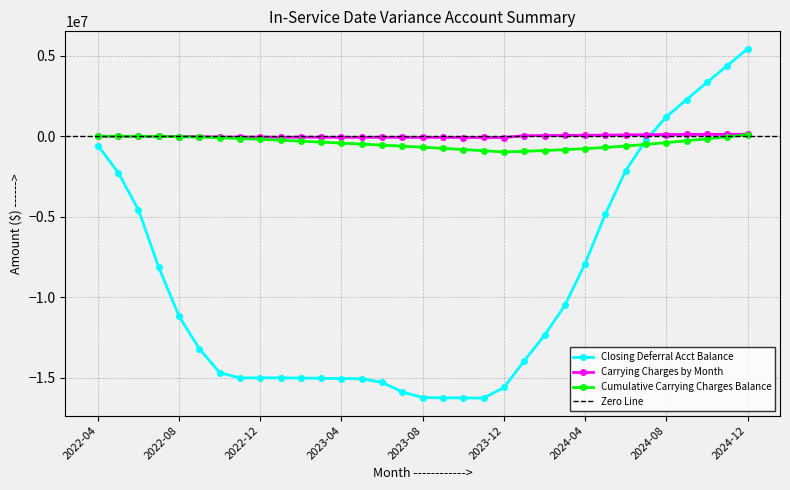

What is the spread (max minus min) of values at 2023-11?

16198101.3